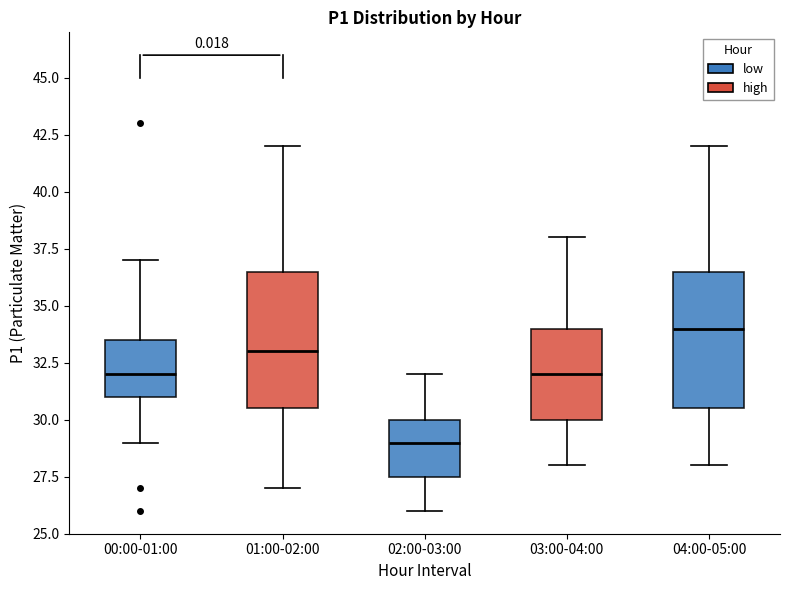

Reading left to right, transcribe this box plot: for each box, give where its median line is, the range the box spans, and where its two whiskers end, as read against the y-axis. The values are not printed on the chart, so give them approximately, as read against the axis.

00:00-01:00: median 32.0, box 31.0 to 33.5, whiskers 29.0 to 37.0
01:00-02:00: median 33.0, box 30.5 to 36.5, whiskers 27.0 to 42.0
02:00-03:00: median 29.0, box 27.5 to 30.0, whiskers 26.0 to 32.0
03:00-04:00: median 32.0, box 30.0 to 34.0, whiskers 28.0 to 38.0
04:00-05:00: median 34.0, box 30.5 to 36.5, whiskers 28.0 to 42.0